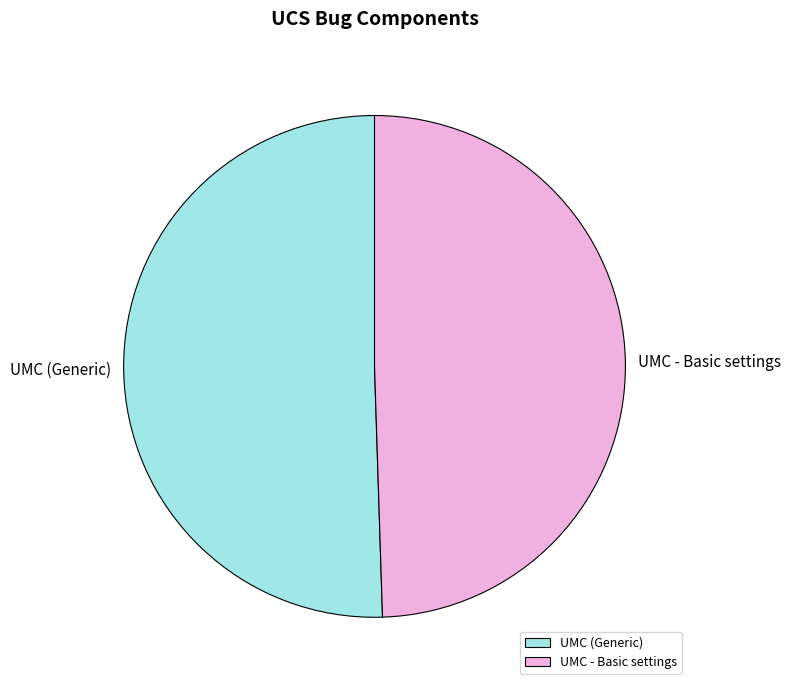

How many slices are in this pie chart?

2